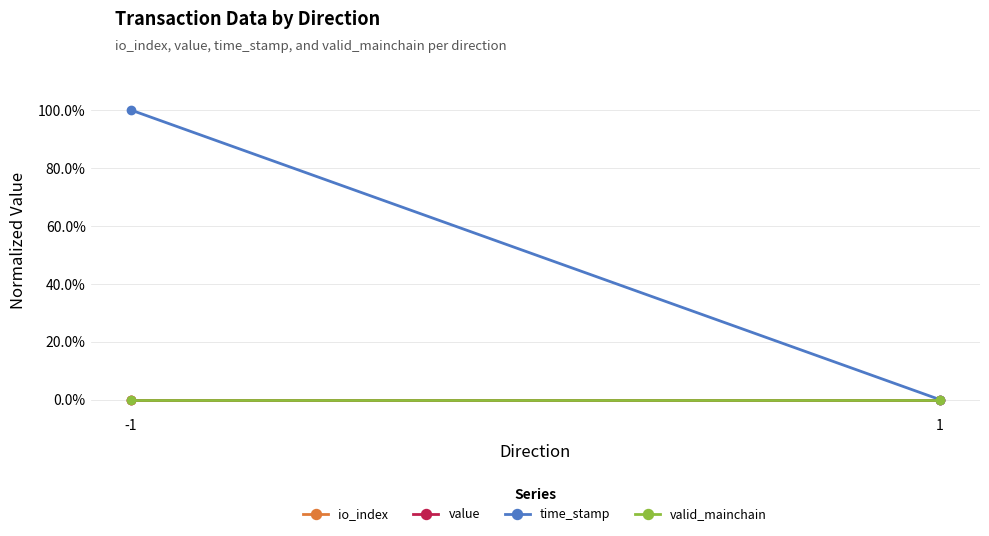

Which series has the largest total across all categories?

time_stamp